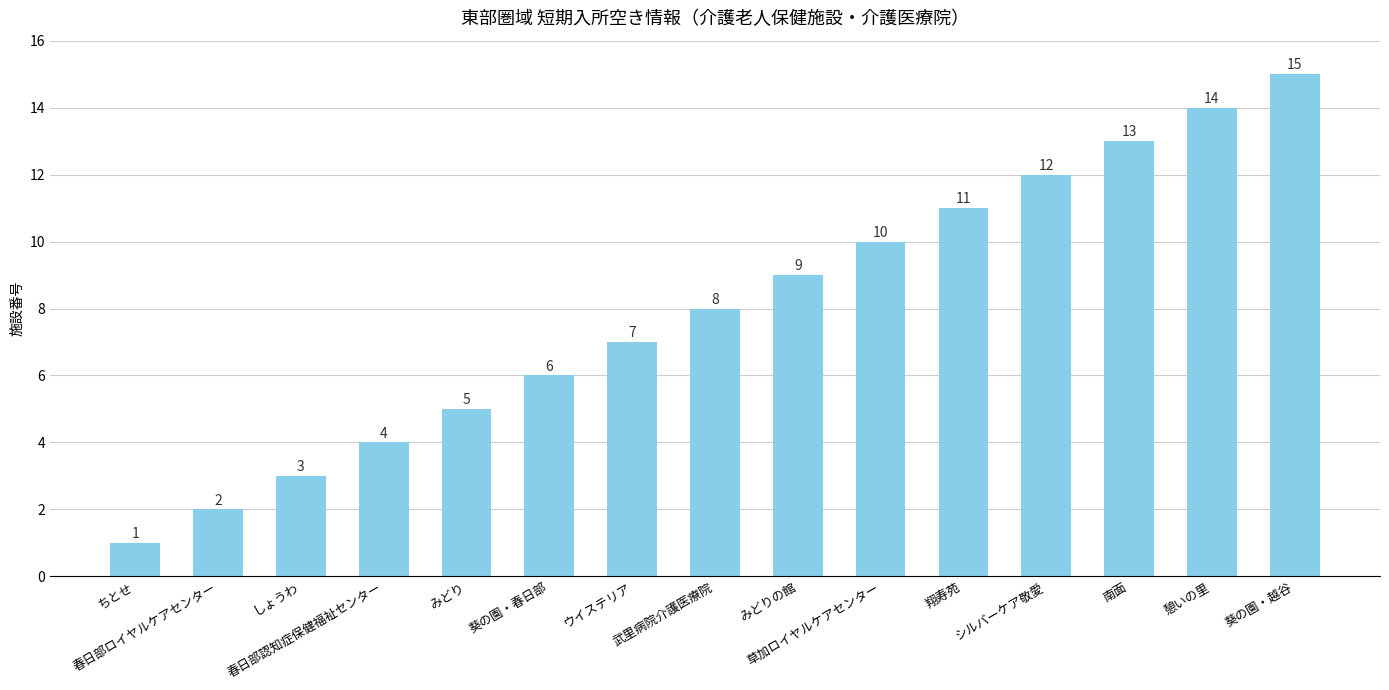

Reading left to right, what are all the values shown in this chart?

ちとせ=1	春日部ロイヤルケアセンター=2	しょうわ=3	春日部認知症保健福祉センター=4	みどり=5	葵の園・春日部=6	ウイステリア=7	武里病院介護医療院=8	みどりの館=9	草加ロイヤルケアセンター=10	翔寿苑=11	シルバーケア敬愛=12	南面=13	憩いの里=14	葵の園・越谷=15